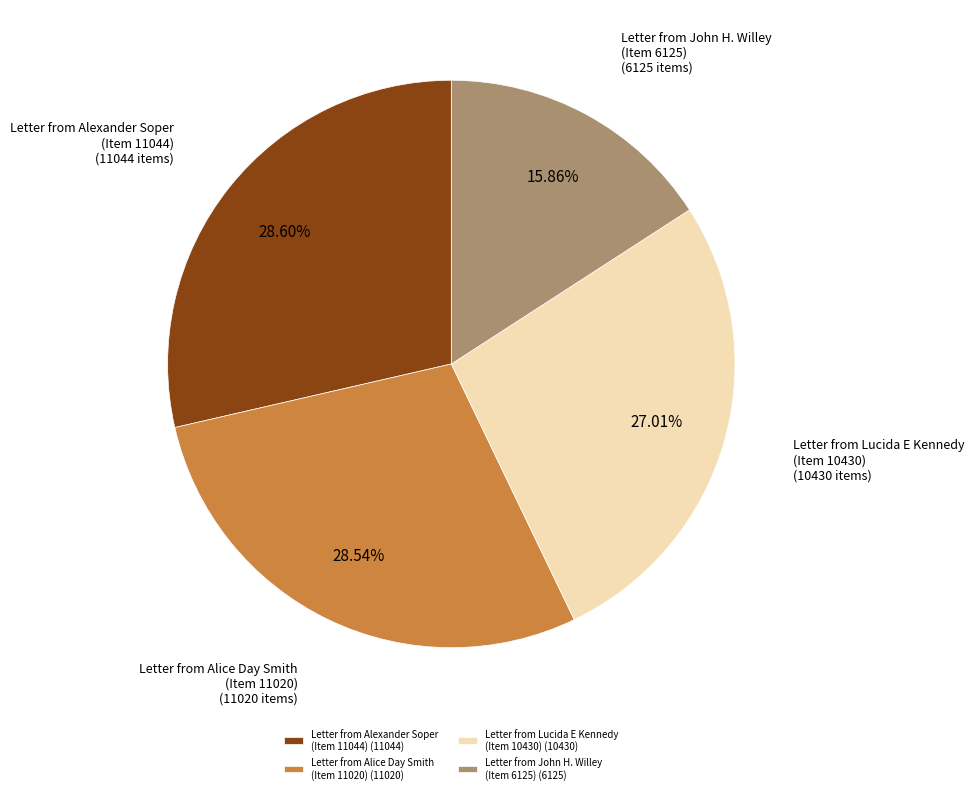

Approximately how many times larger is the value at Letter from Lucida E Kennedy (Item 10430) compared to Letter from Alice Day Smith (Item 11020)?

0.9